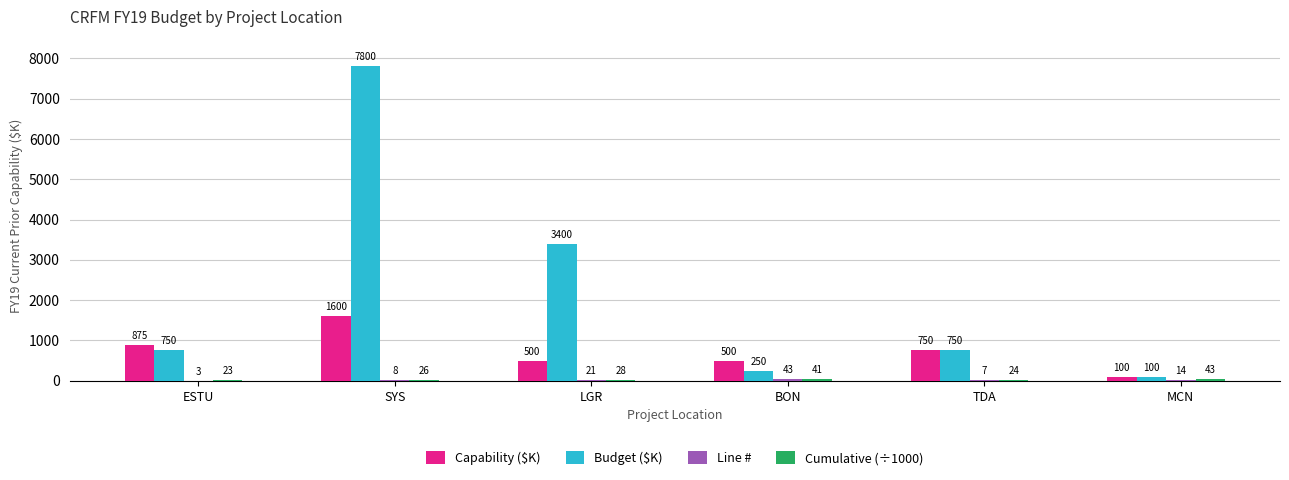

Count the number of categories in the chart.

6